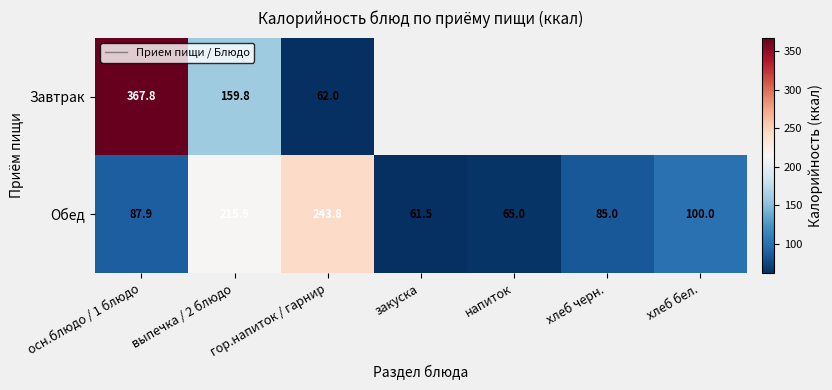

Which label corresponds to the smallest value in the chart?

закуска